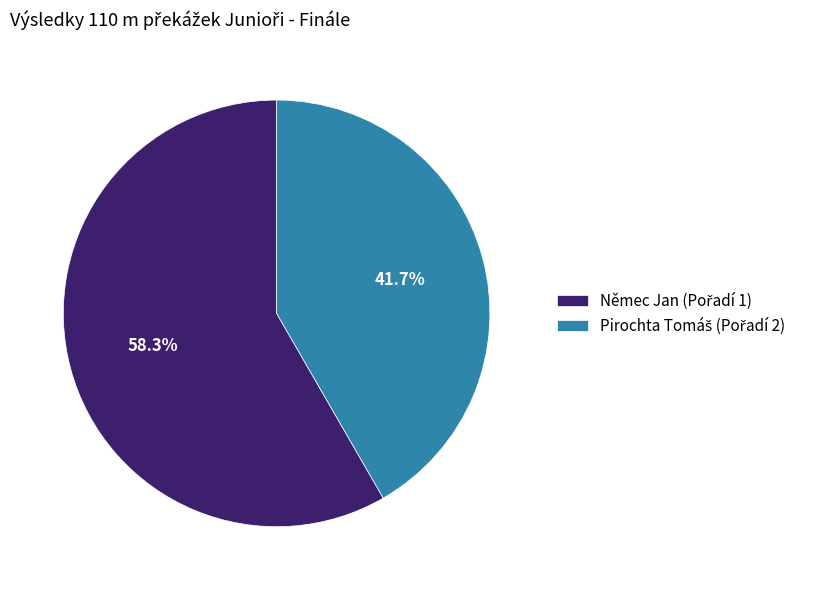

Does any single category account for the majority?

Yes